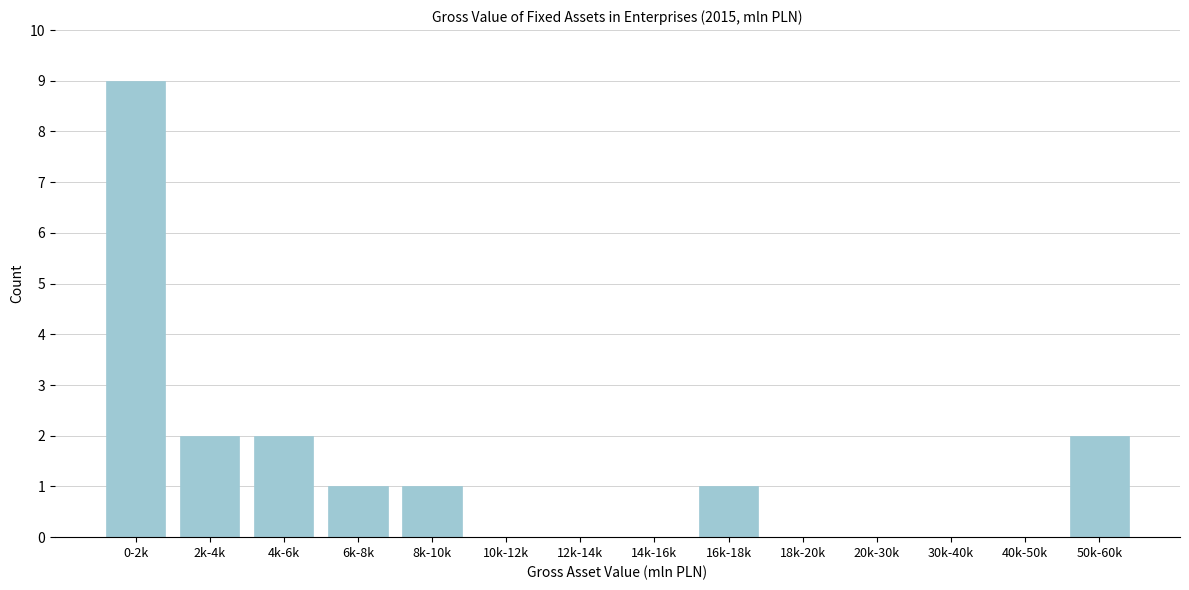

Reading right to left, what are all the values shown in this chart?

50k-60k=2	40k-50k=0	30k-40k=0	20k-30k=0	18k-20k=0	16k-18k=1	14k-16k=0	12k-14k=0	10k-12k=0	8k-10k=1	6k-8k=1	4k-6k=2	2k-4k=2	0-2k=9